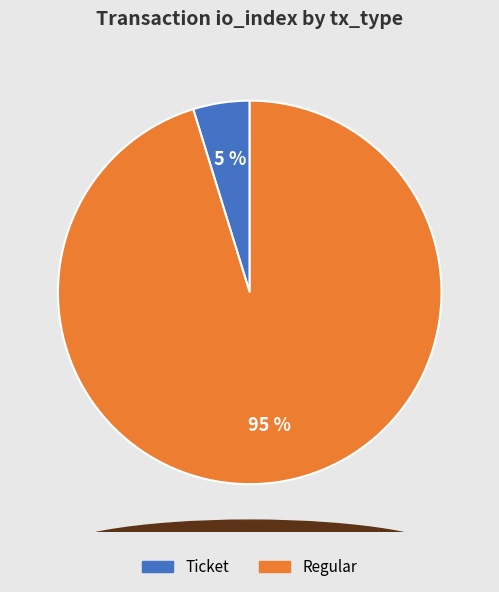

Which category has the biggest portion of the pie?

Regular